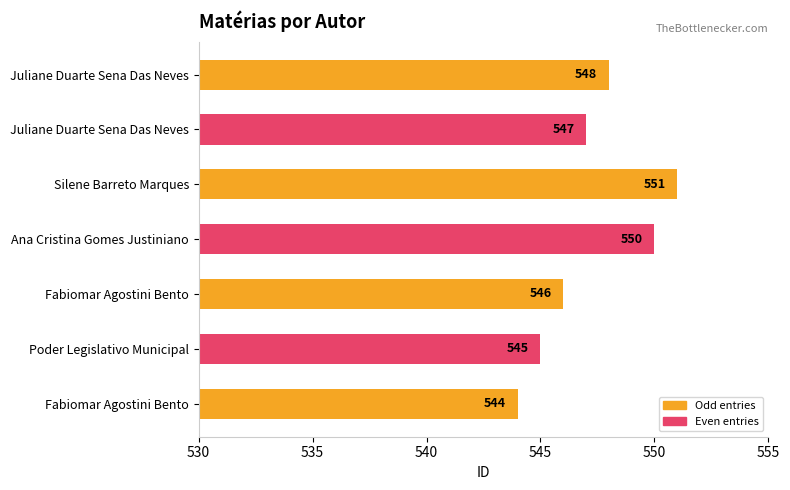

Does the chart contain stacked bars?

No